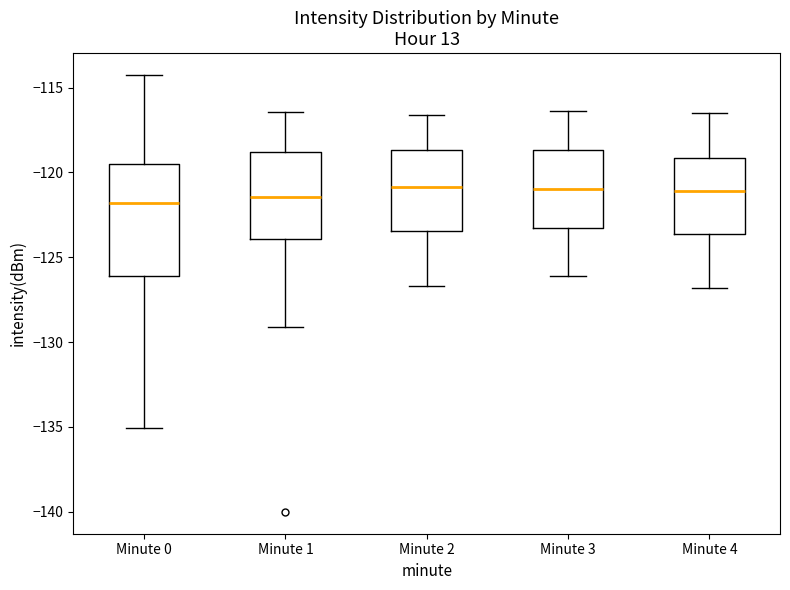

Where does the median line of the box for Minute 2 sit on the y-axis? The values are not printed on the chart, so give them approximately, as read against the axis.

-121.0